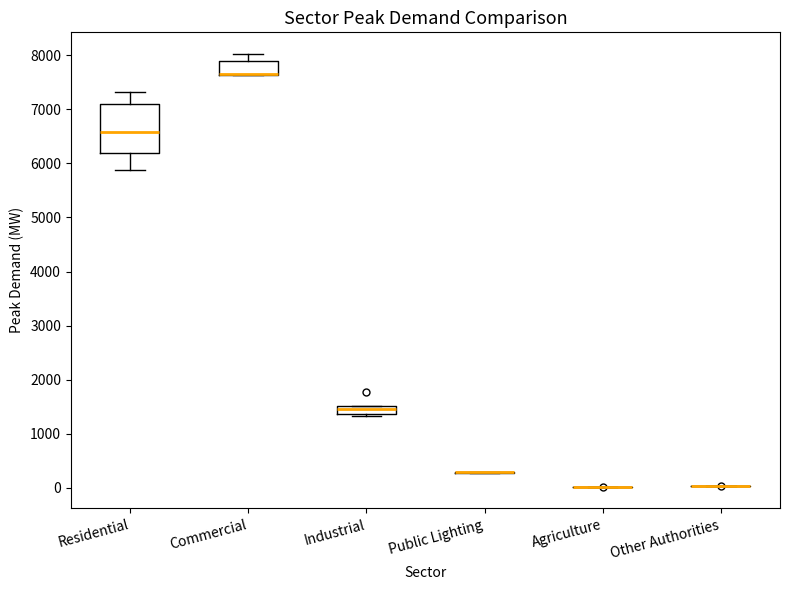

Which box is the tallest, from its lower edge to its upper edge?

Residential